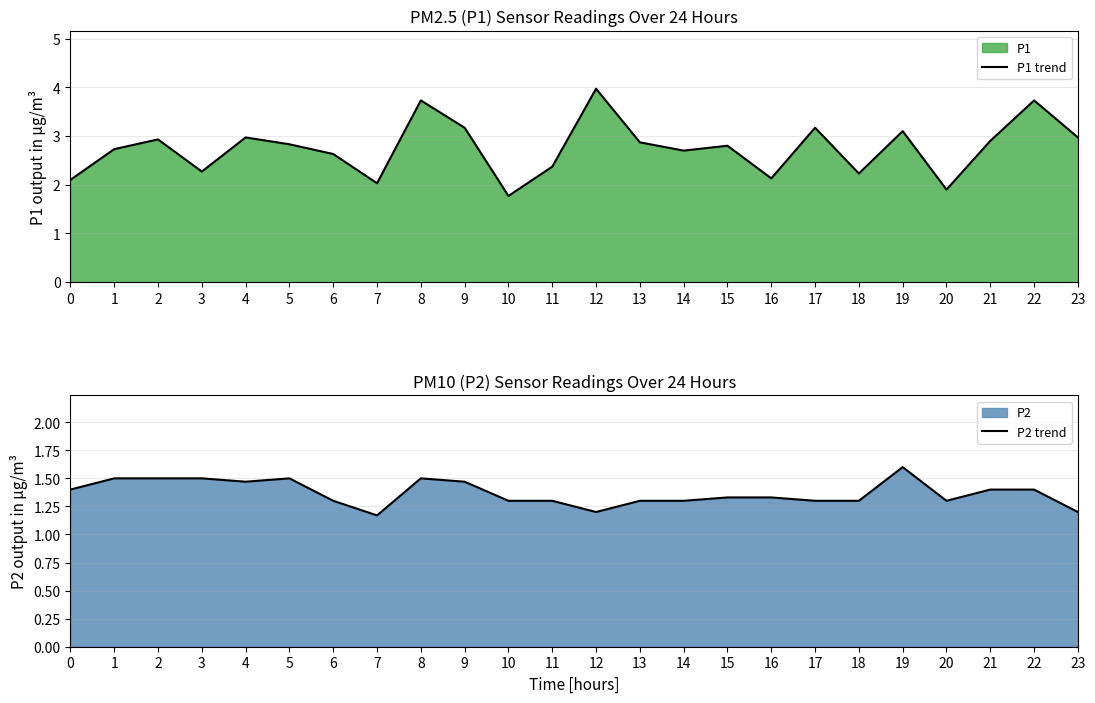

At how many categories does at least one series exceed 3?

6